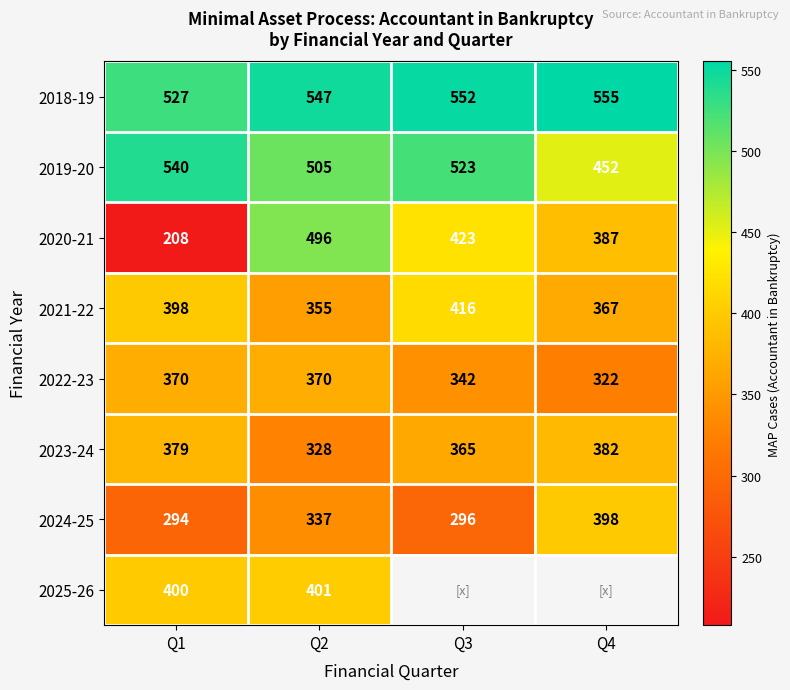

What is the spread (max minus min) of values at Q2?

219